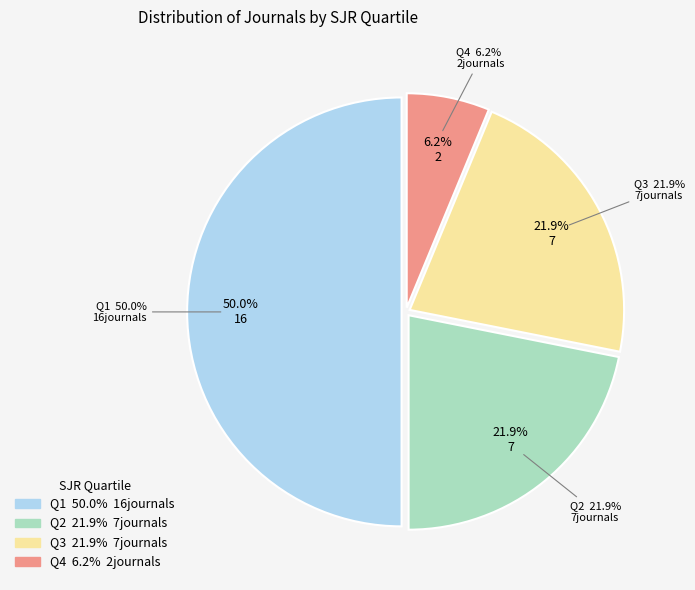

Which has a higher value, Q1 or Q4?

Q1